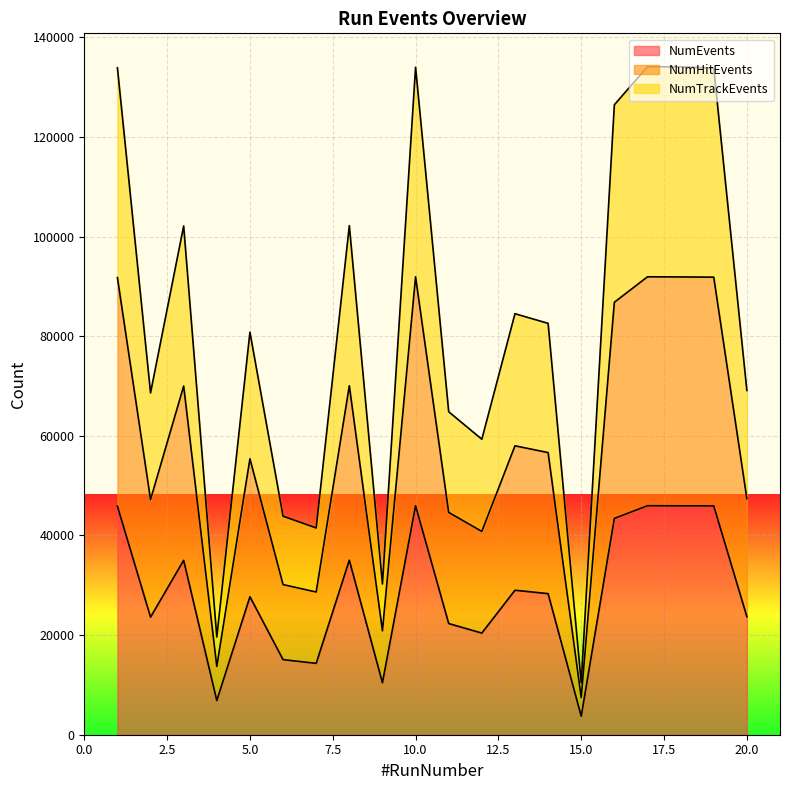

Between 2 and 14, which is larger?

14